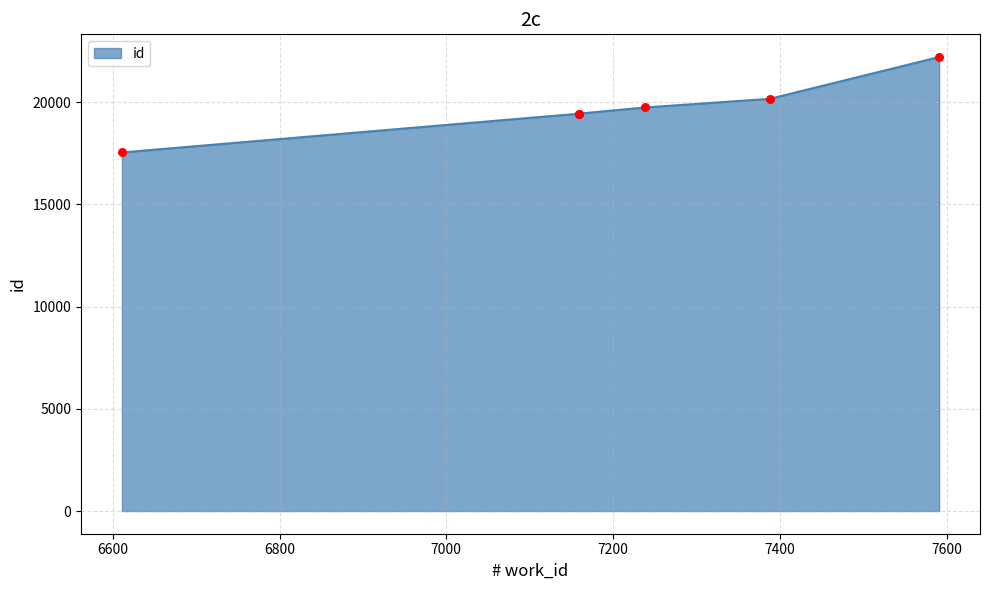

Which has a higher value, 7238 or 7159?

7238